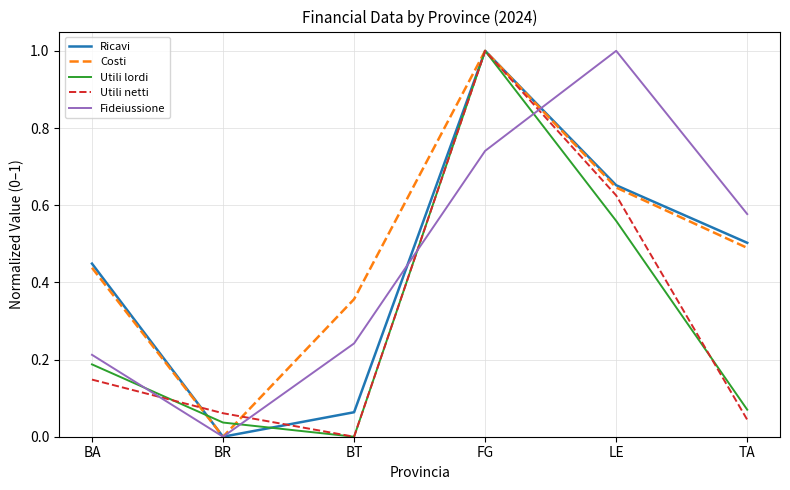

What is the difference between the highest and lowest values at FG?

0.3